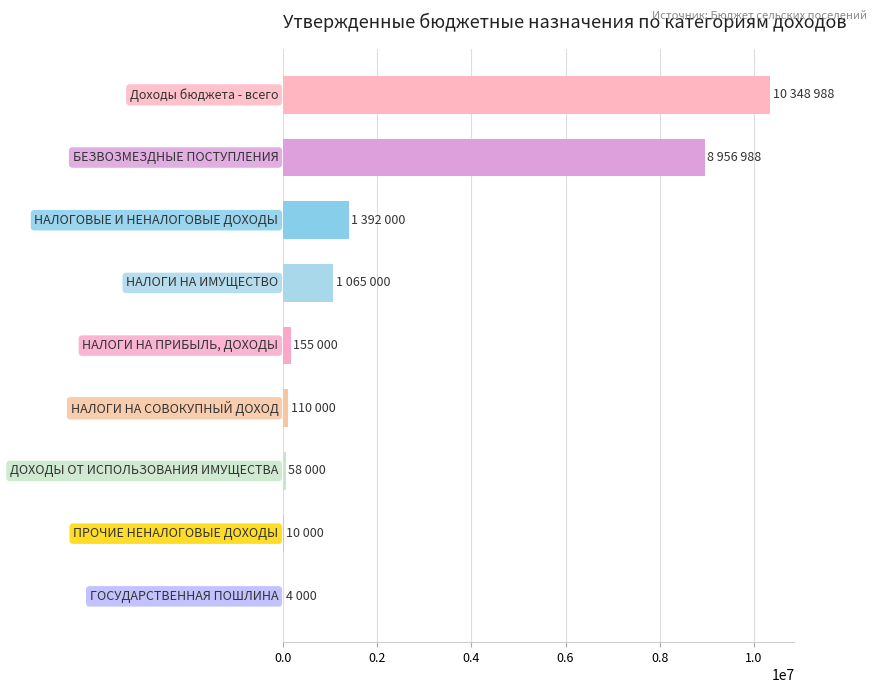

What is the sum of all values?

22099977.8